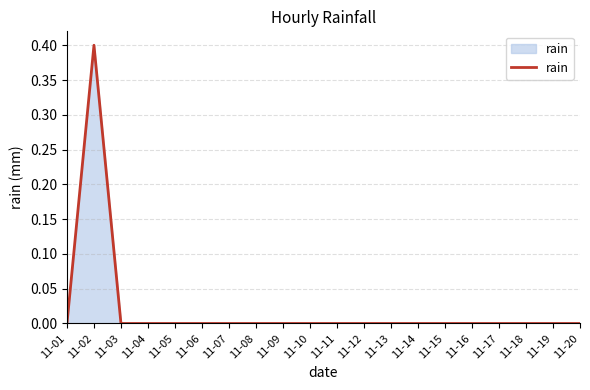

Is it true that the value at 11-02 is 0.2?

False